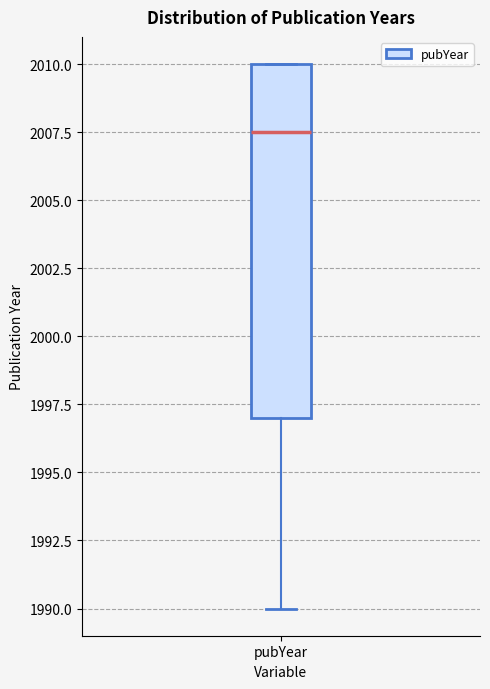

Where is the upper edge of the box for pubYear on the y-axis? The values are not printed on the chart, so give them approximately, as read against the axis.

2010.0